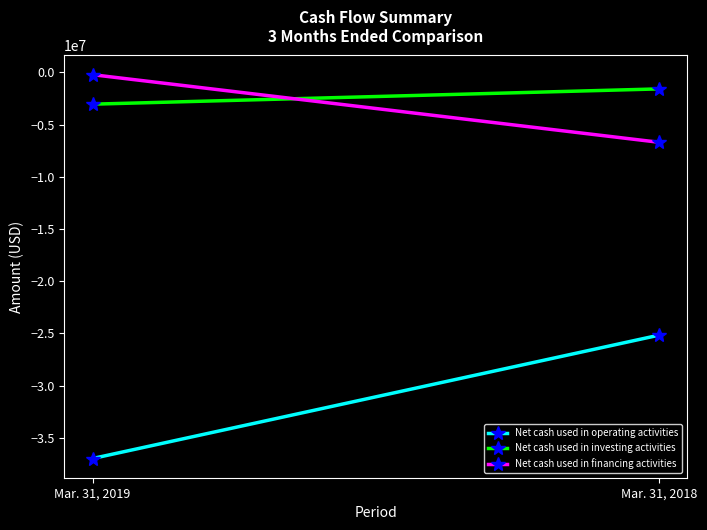

How many series are shown in this chart?

3